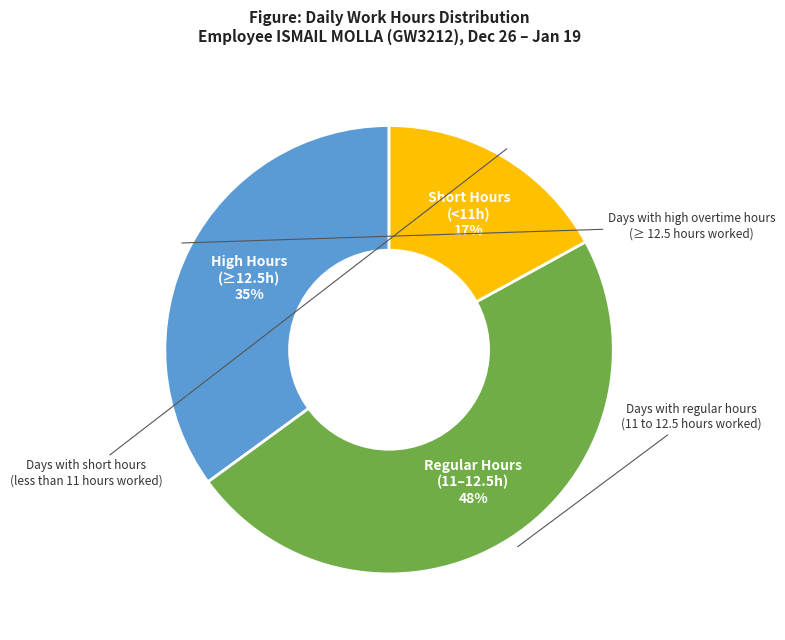

To the nearest percent, what is the difference between the largest and smallest slice percentages?

31%